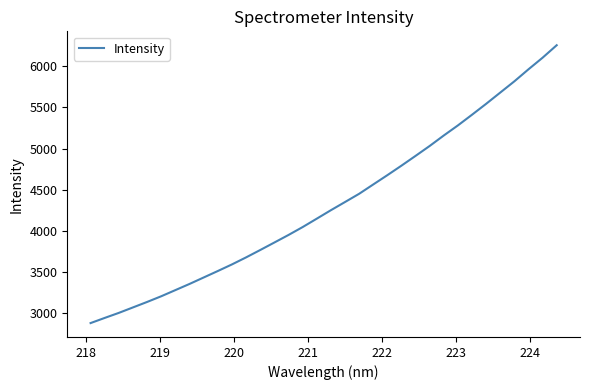

What is the difference between the maximum and minimum values?

3374.6